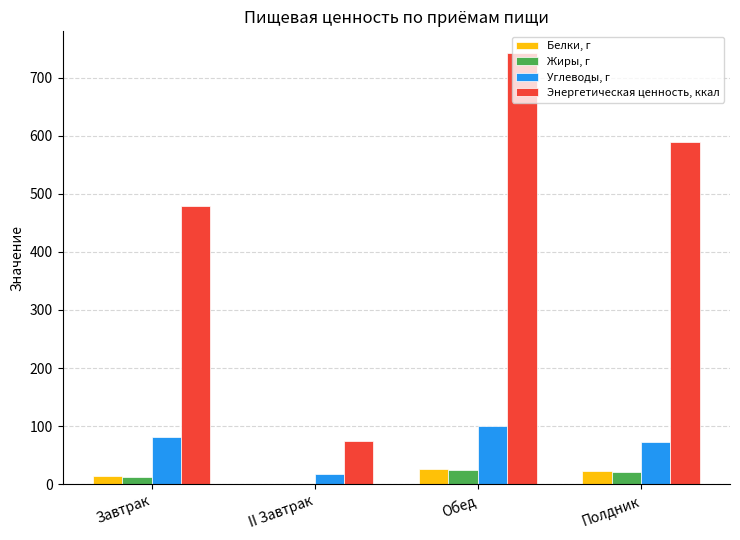

At which category does the chart reach its peak across all series?

Обед